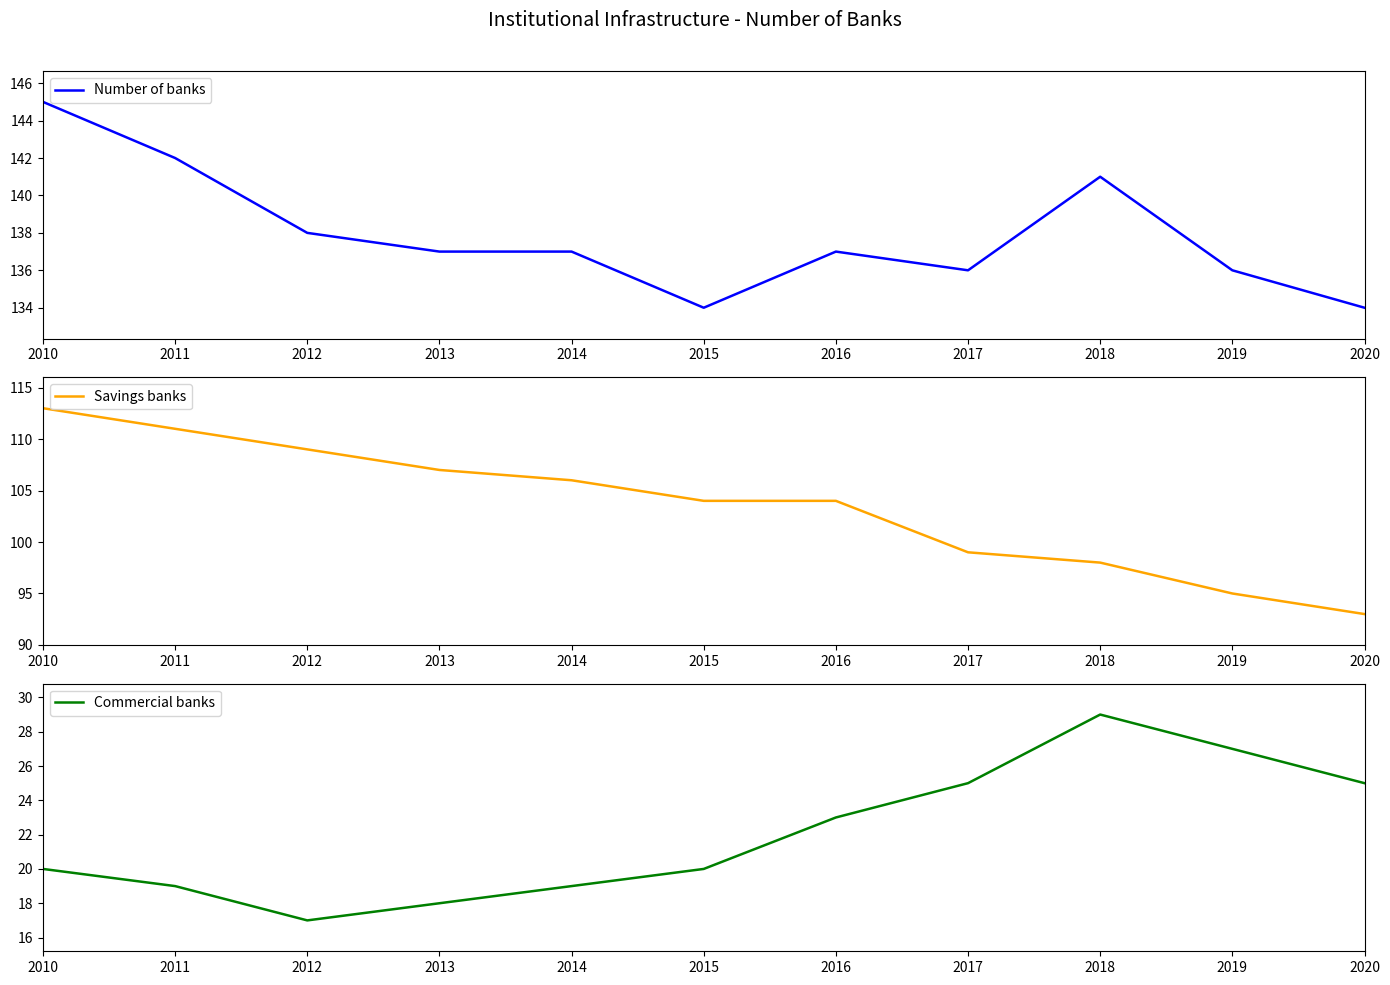

The value of Number of banks at 2010 is 243. True or false?

False